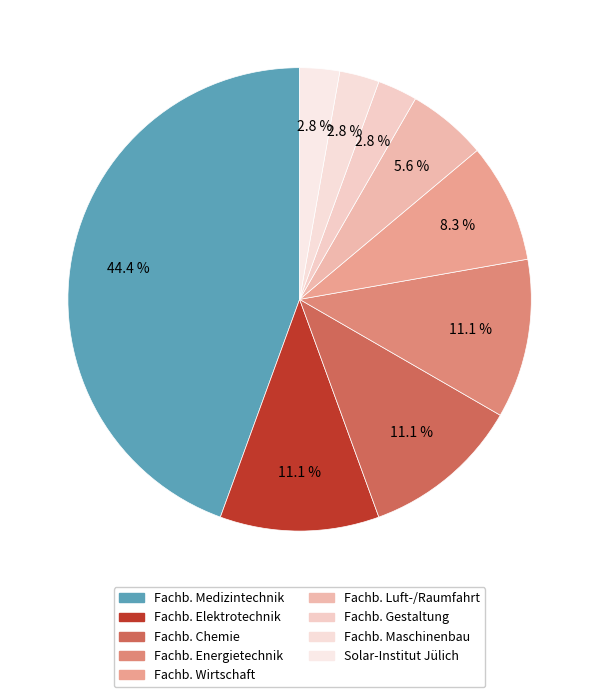

Is there any slice that represents more than half of the pie?

No